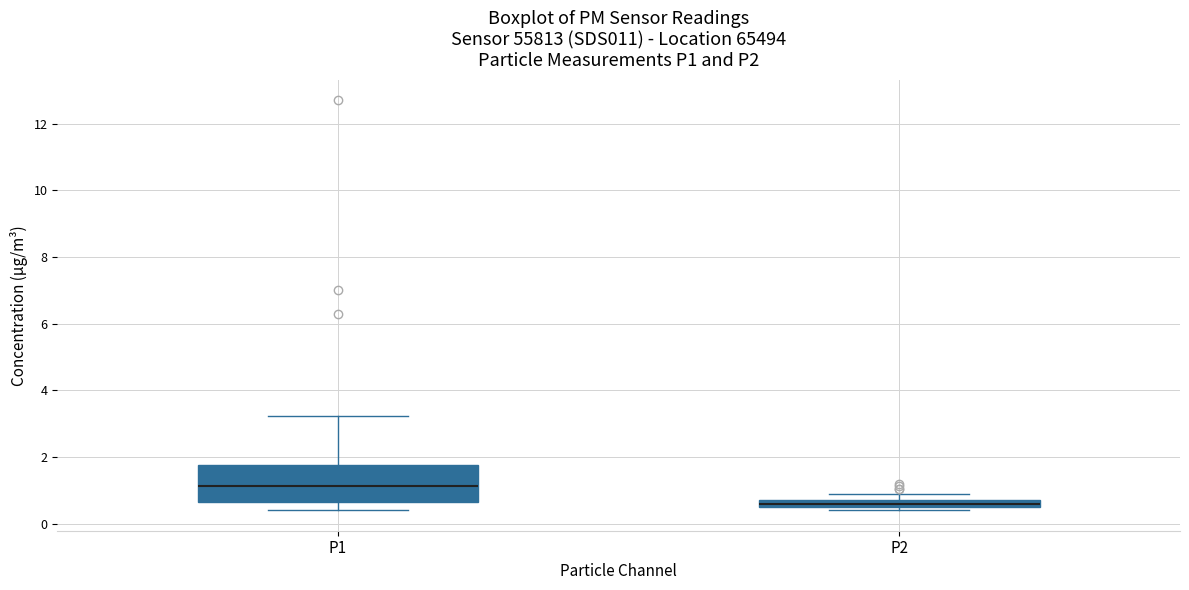

Where is the lower edge of the box for P1 on the y-axis? The values are not printed on the chart, so give them approximately, as read against the axis.

0.6